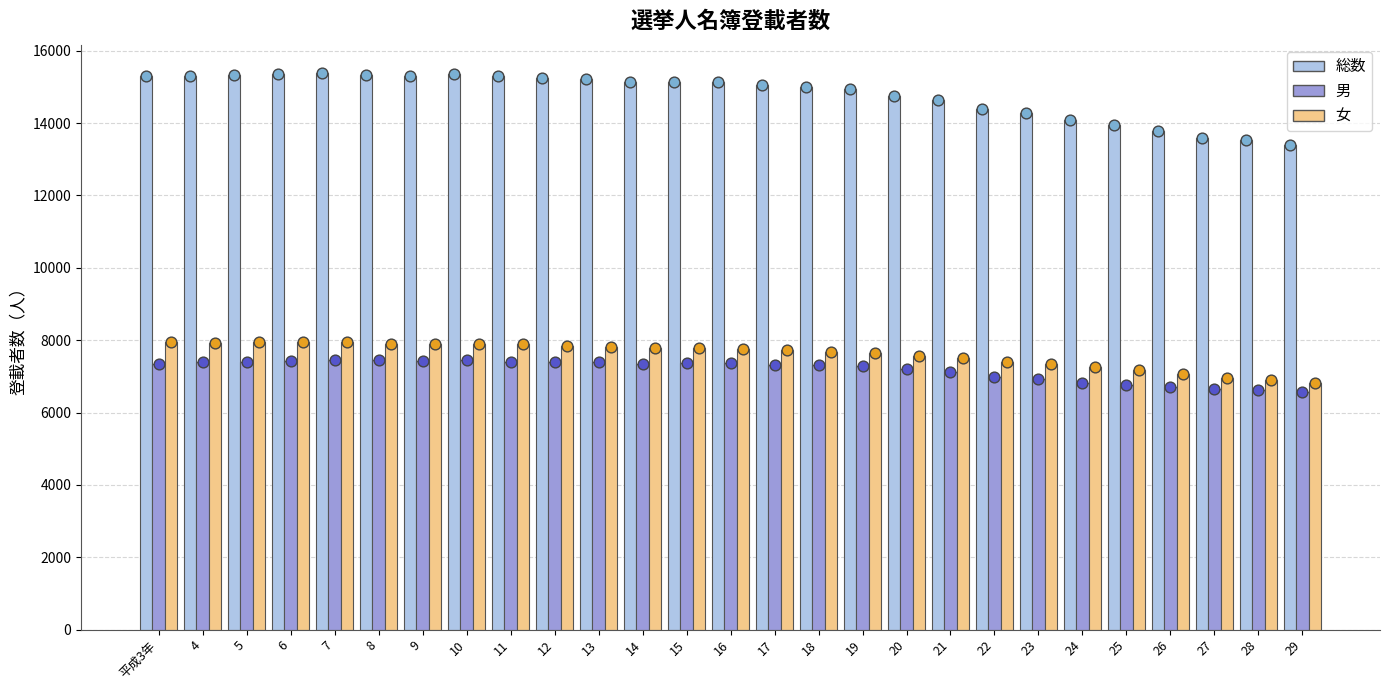

Which series has the largest total across all categories?

総数